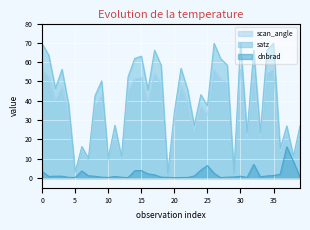

Reading right to left, list all the values displayed in this chart.

dnbrad: 0.4	8.6	16.2	2.0	1.3	1.1	0.6	7.1	0.3	0.9	0.6	0.5	0.2	2.5	6.5	4.1	1.1	0.3	0.3	0.2	0.4	0.5	1.7	2.2	3.9	3.8	0.3	0.4	0.8	0.3	0.4	0.9	1.2	3.7	0.3	0.4	1.0	1.0	0.8	3.4
satz: 27.0	11.3	27.0	15.2	69.8	66.1	23.4	66.1	23.3	69.8	2.4	58.5	61.8	69.8	37.5	43.2	27.3	45.8	56.8	34.3	2.2	58.4	66.2	45.6	63.1	62.0	52.5	11.0	27.3	10.5	50.3	42.7	10.2	16.3	3.3	38.1	56.3	46.4	63.6	69.5
scan_angle: 23.7	10.0	23.7	13.4	56.2	54.0	20.6	54.0	20.5	56.2	2.1	49.0	51.3	56.2	32.6	37.3	23.9	39.4	47.8	29.9	1.9	48.9	54.0	39.2	52.1	51.4	44.6	9.7	23.9	9.3	42.9	36.9	9.1	14.4	2.9	33.1	47.4	39.9	52.4	56.0